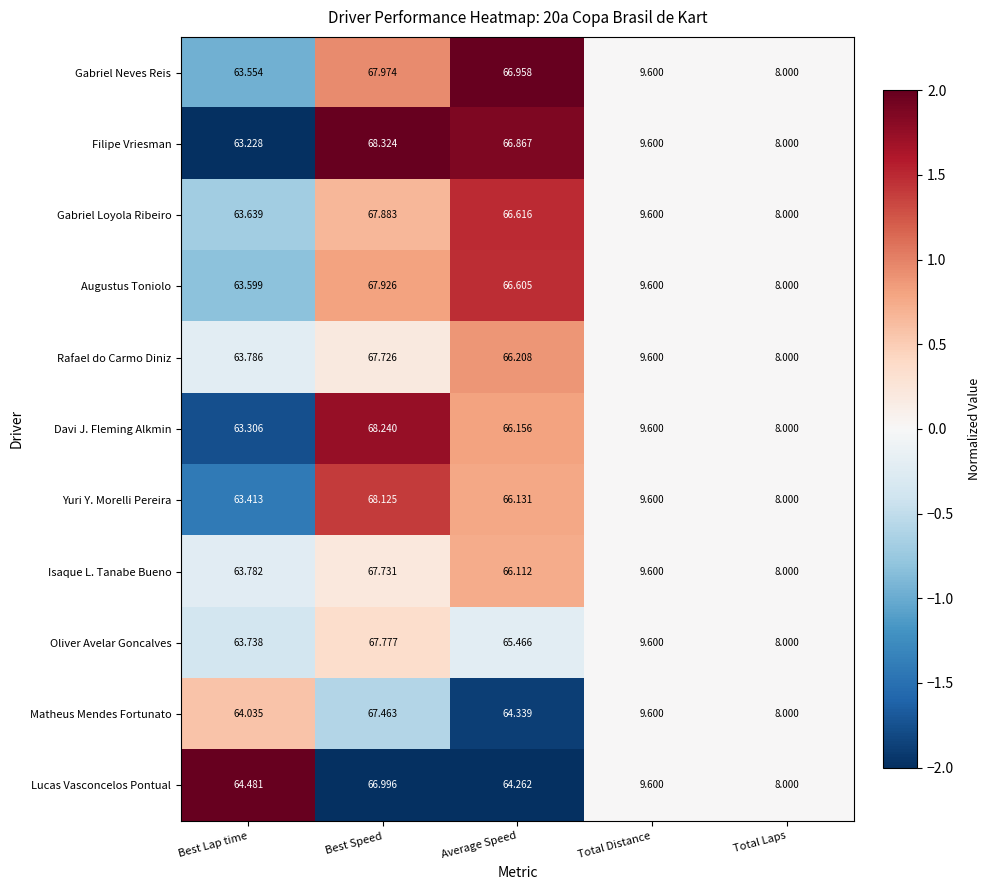

List the series in order of their peak value, highest first.

Filipe Vriesman, Davi J. Fleming Alkmin, Yuri Y. Morelli Pereira, Gabriel Neves Reis, Augustus Toniolo, Gabriel Loyola Ribeiro, Oliver Avelar Goncalves, Isaque L. Tanabe Bueno, Rafael do Carmo Diniz, Matheus Mendes Fortunato, Lucas Vasconcelos Pontual